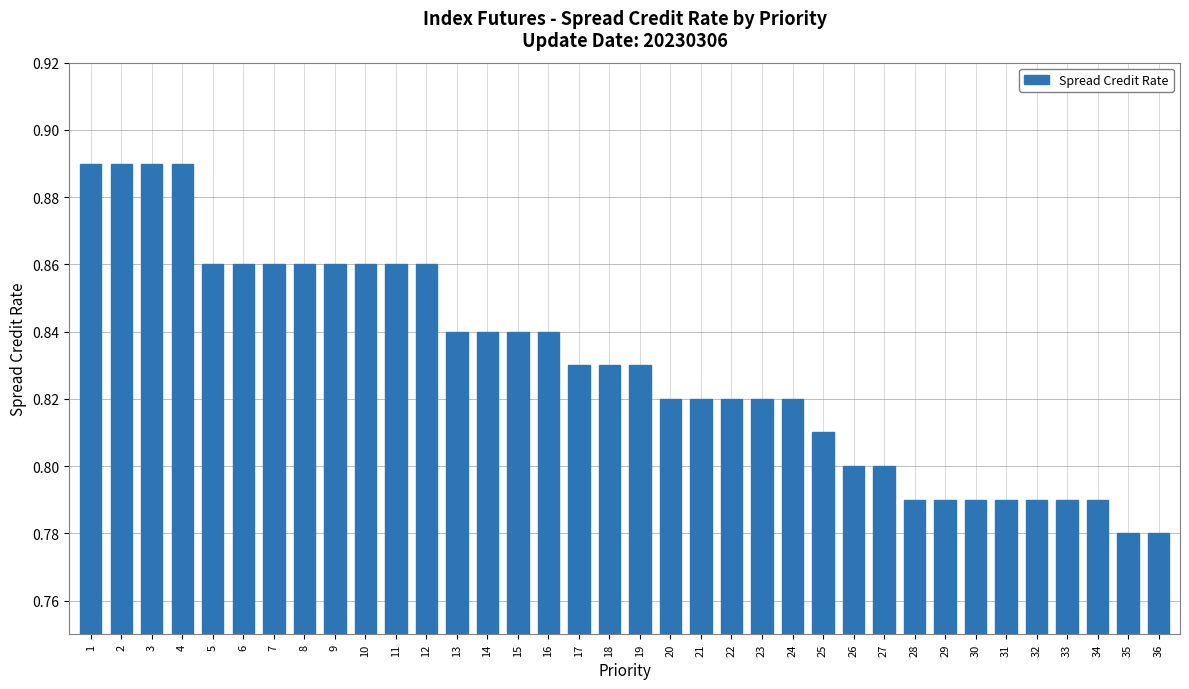

How many distinct data groups are displayed?

1